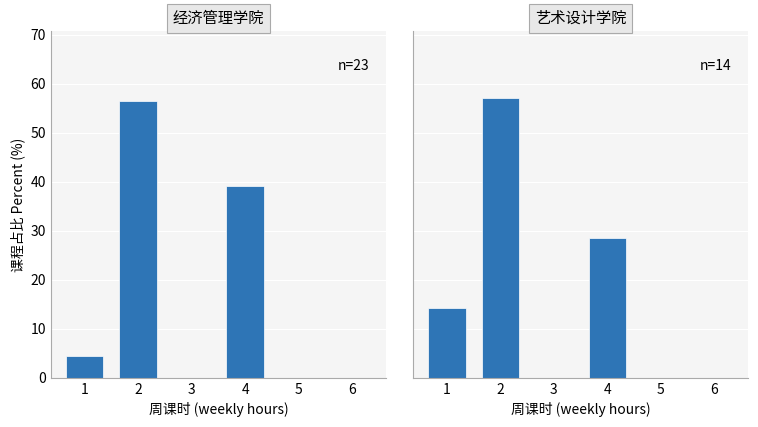

Reading right to left, extract all data points from this chart.

经济管理学院: 0.0	0.0	39.1	0.0	56.5	4.3
艺术设计学院: 0.0	0.0	28.6	0.0	57.1	14.3